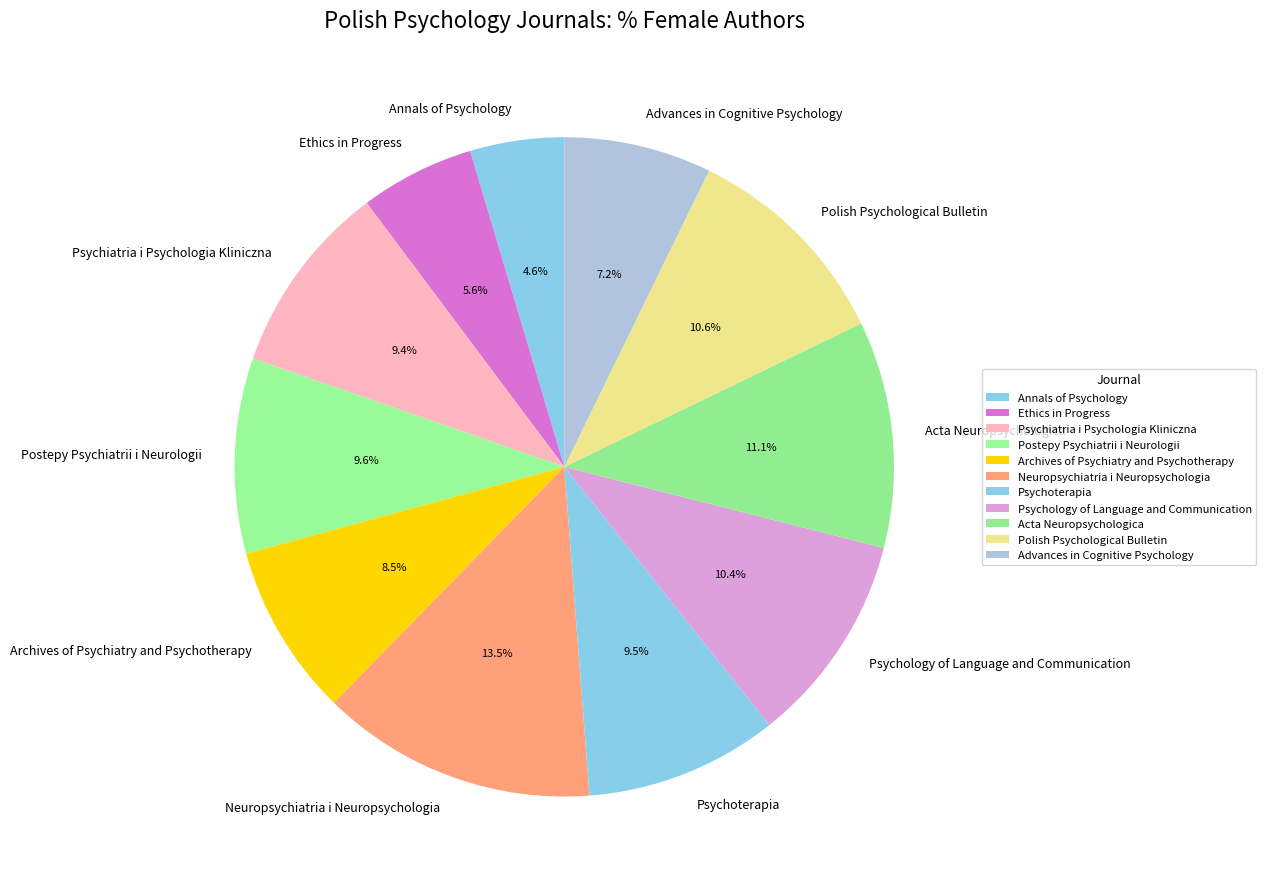

Does Postepy Psychiatrii i Neurologii represent more than half of the total?

No